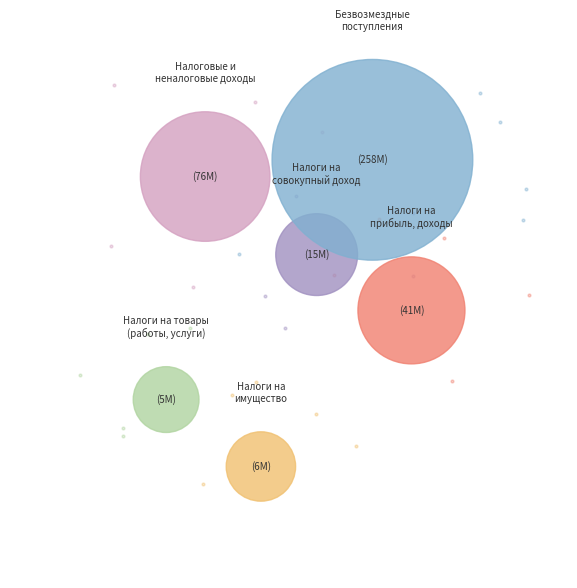

How many segments does this pie chart have?

6